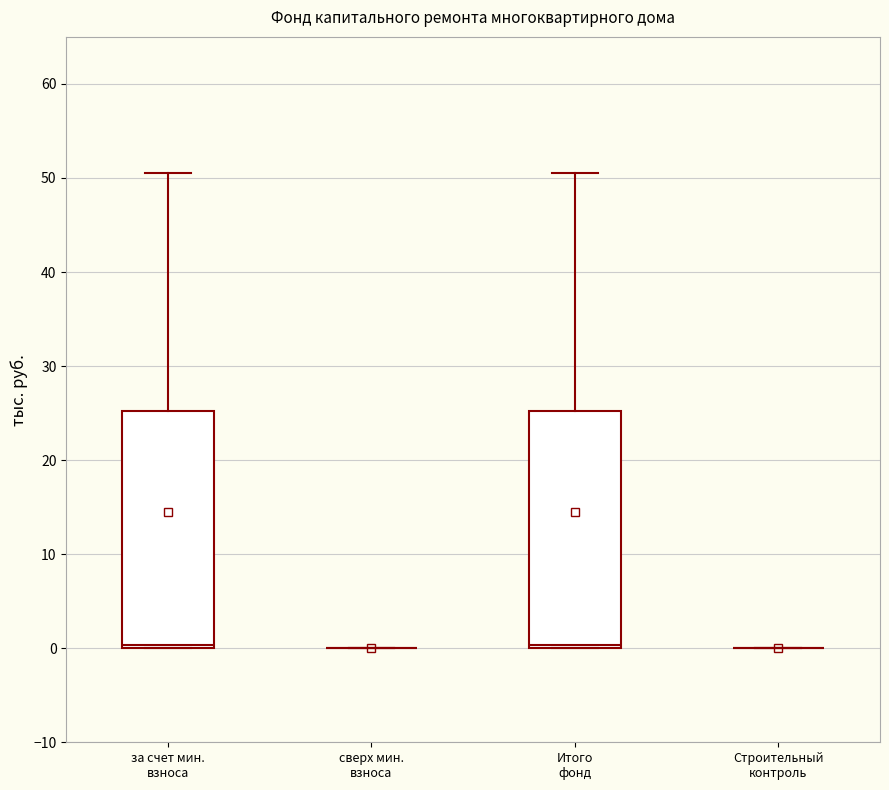

Reading left to right, transcribe this box plot: for each box, give where its median line is, the range the box spans, and where its two whiskers end, as read against the y-axis. The values are not printed on the chart, so give them approximately, as read against the axis.

за счет мин. взноса: median 0 (just above the box's lower edge), box 0 to 25, whiskers 0 to 51
сверх мин. взноса: box collapsed to a line at 0, whiskers 0 to 0
Итого фонд: median 0 (just above the box's lower edge), box 0 to 25, whiskers 0 to 51
Строительный контроль: box collapsed to a line at 0, whiskers 0 to 0